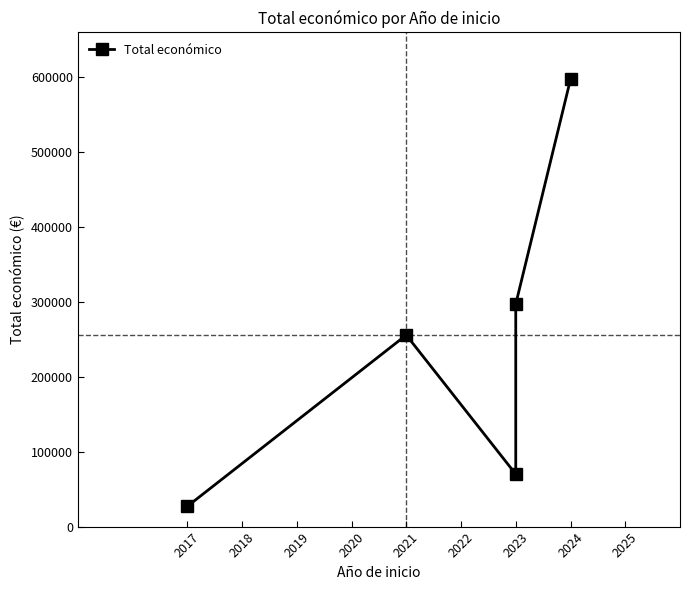

How many points are lower than both their immediate neighbors (excluding endpoints)?

1